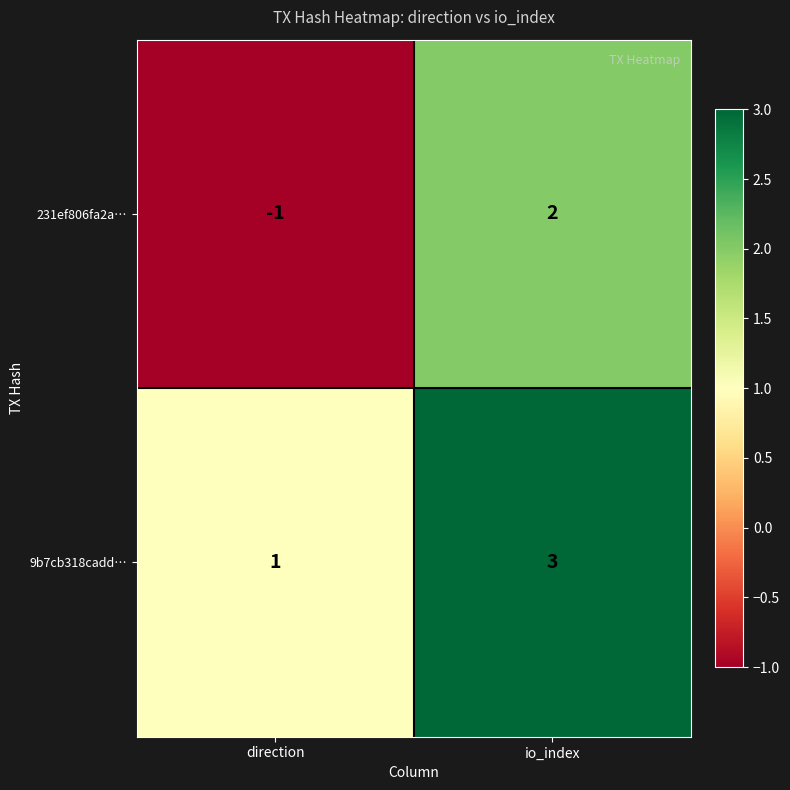

Reading right to left, what are all the values shown in this chart?

231ef806fa2a…: io_index=2	direction=-1
9b7cb318cadd…: io_index=3	direction=1